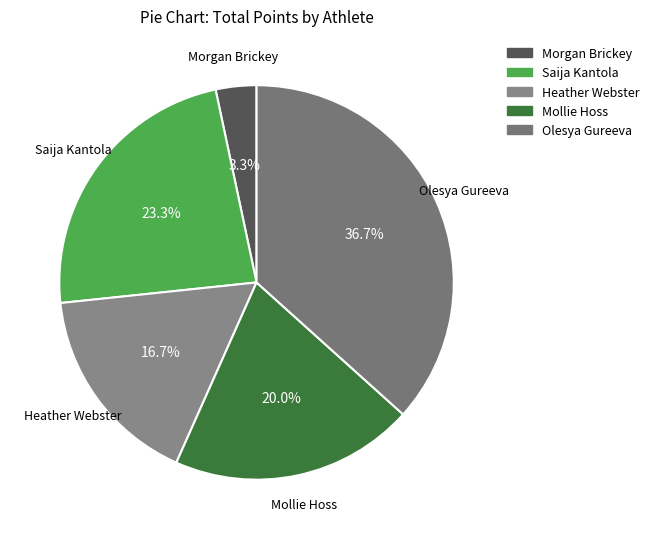

What percentage is the Olesya Gureeva slice, to the nearest percent?

37%